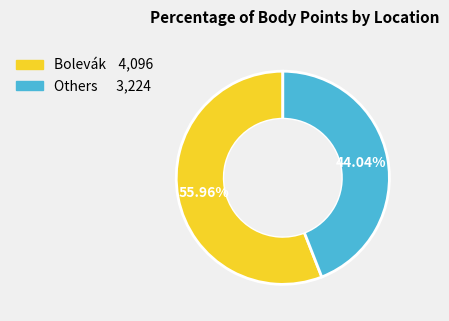

Does any single category account for the majority?

Yes